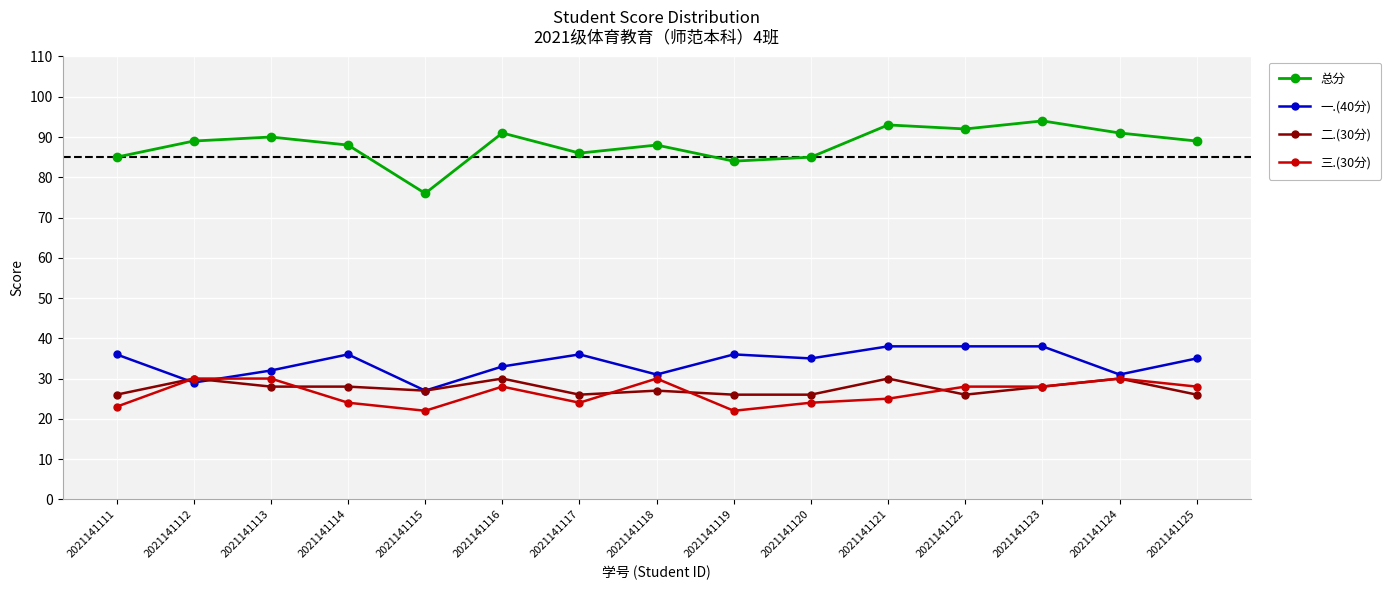

What is the minimum value for 一.(40分)?

27